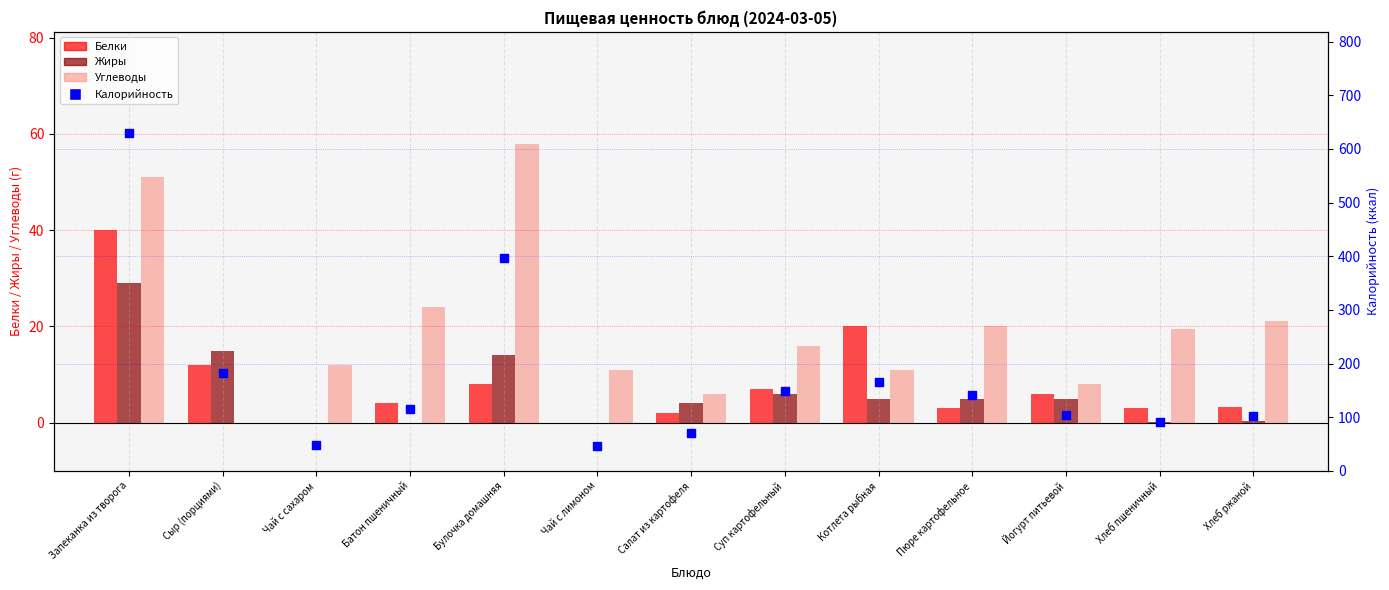

Which series has the largest total across all categories?

Калорийность